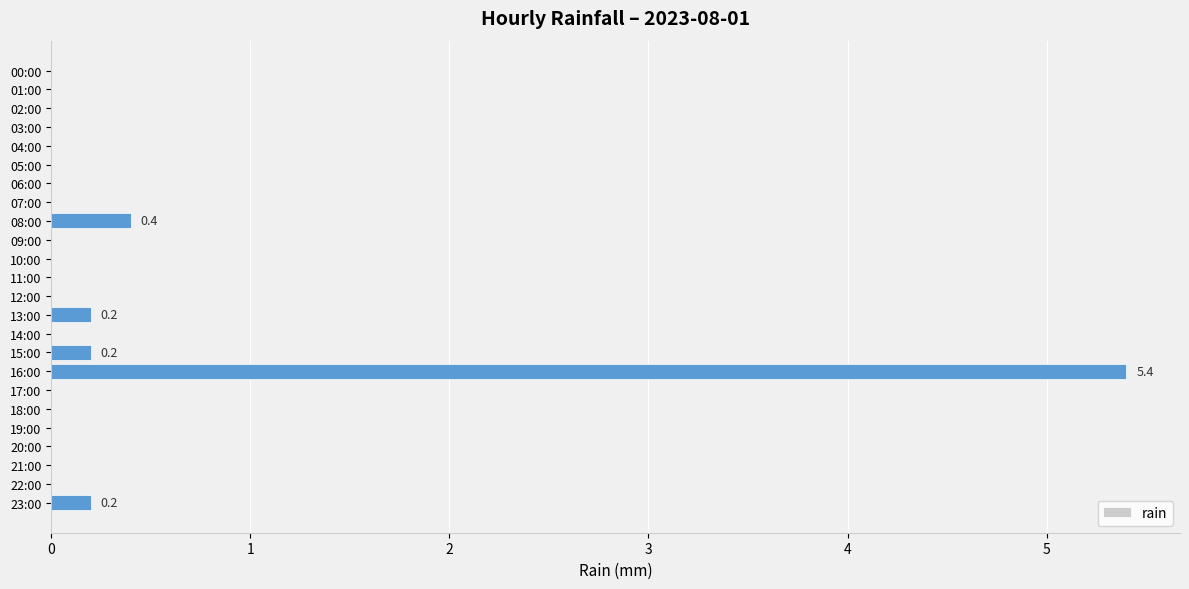

Reading bottom to top, what are all the values shown in this chart?

23:00=0.2	22:00=0.0	21:00=0.0	20:00=0.0	19:00=0.0	18:00=0.0	17:00=0.0	16:00=5.4	15:00=0.2	14:00=0.0	13:00=0.2	12:00=0.0	11:00=0.0	10:00=0.0	09:00=0.0	08:00=0.4	07:00=0.0	06:00=0.0	05:00=0.0	04:00=0.0	03:00=0.0	02:00=0.0	01:00=0.0	00:00=0.0